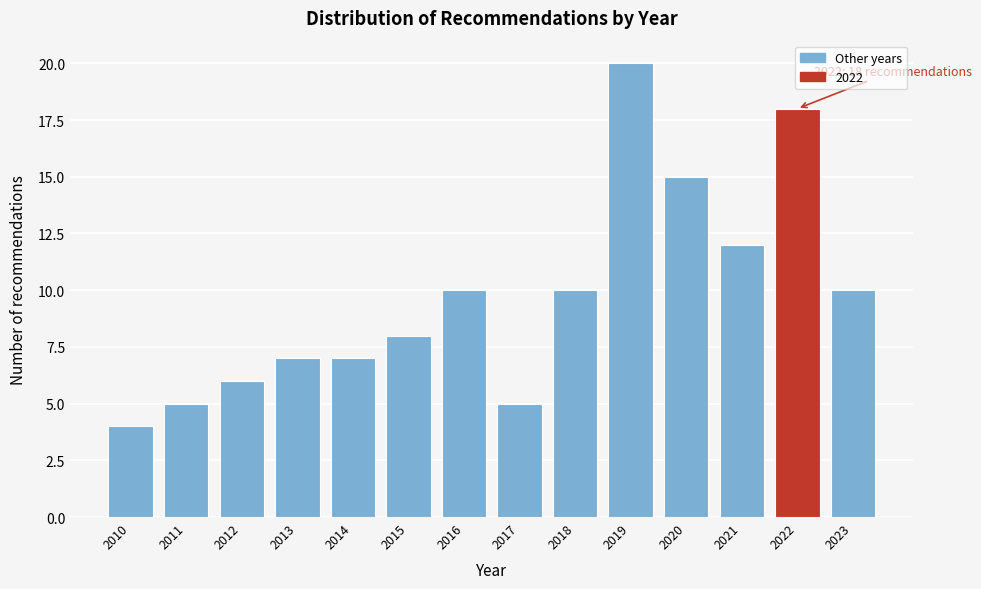

Reading left to right, what are all the values shown in this chart?

4	5	6	7	7	8	10	5	10	20	15	12	18	10